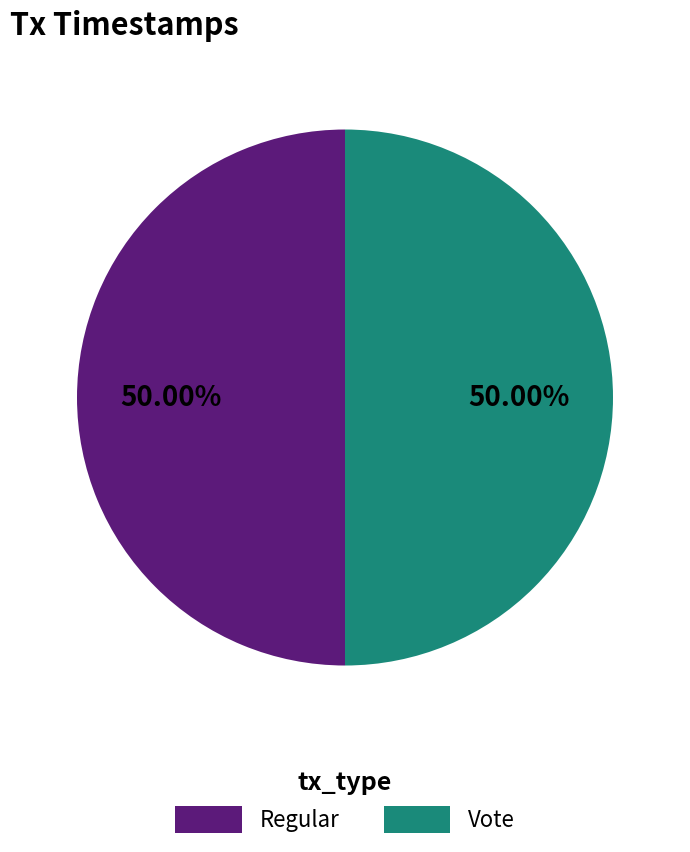

What percentage do Regular and Vote together represent?

100.0%